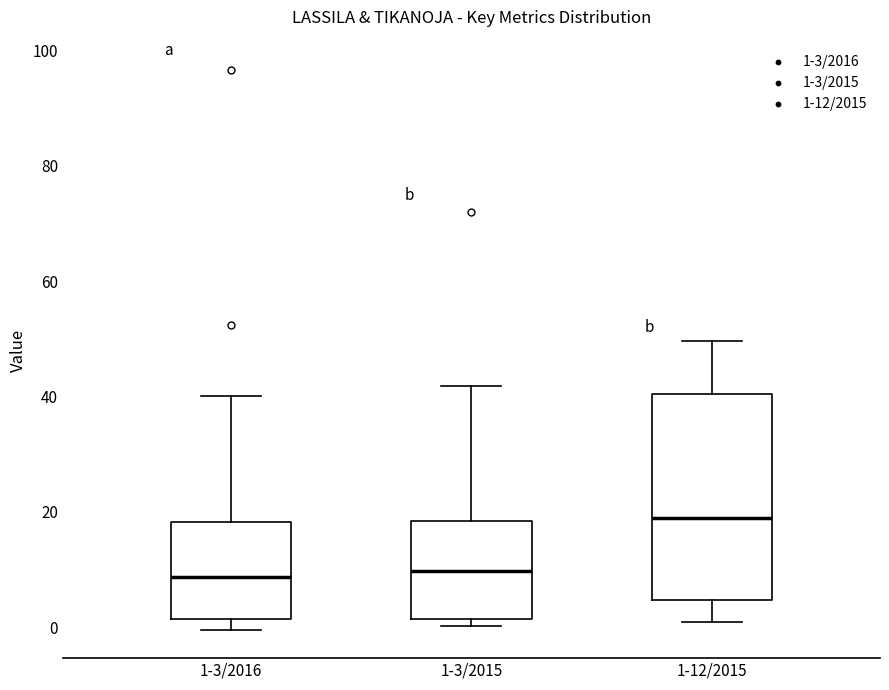

Reading left to right, read every box against the y-axis: the position of its median line, the range the box covers, and the ends of its whiskers. The values are not printed on the chart, so give them approximately, as read against the axis.

1-3/2016: median 8, box 2 to 18, whiskers 0 to 40
1-3/2015: median 10, box 2 to 18, whiskers 0 to 42
1-12/2015: median 18, box 4 to 40, whiskers 0 to 50